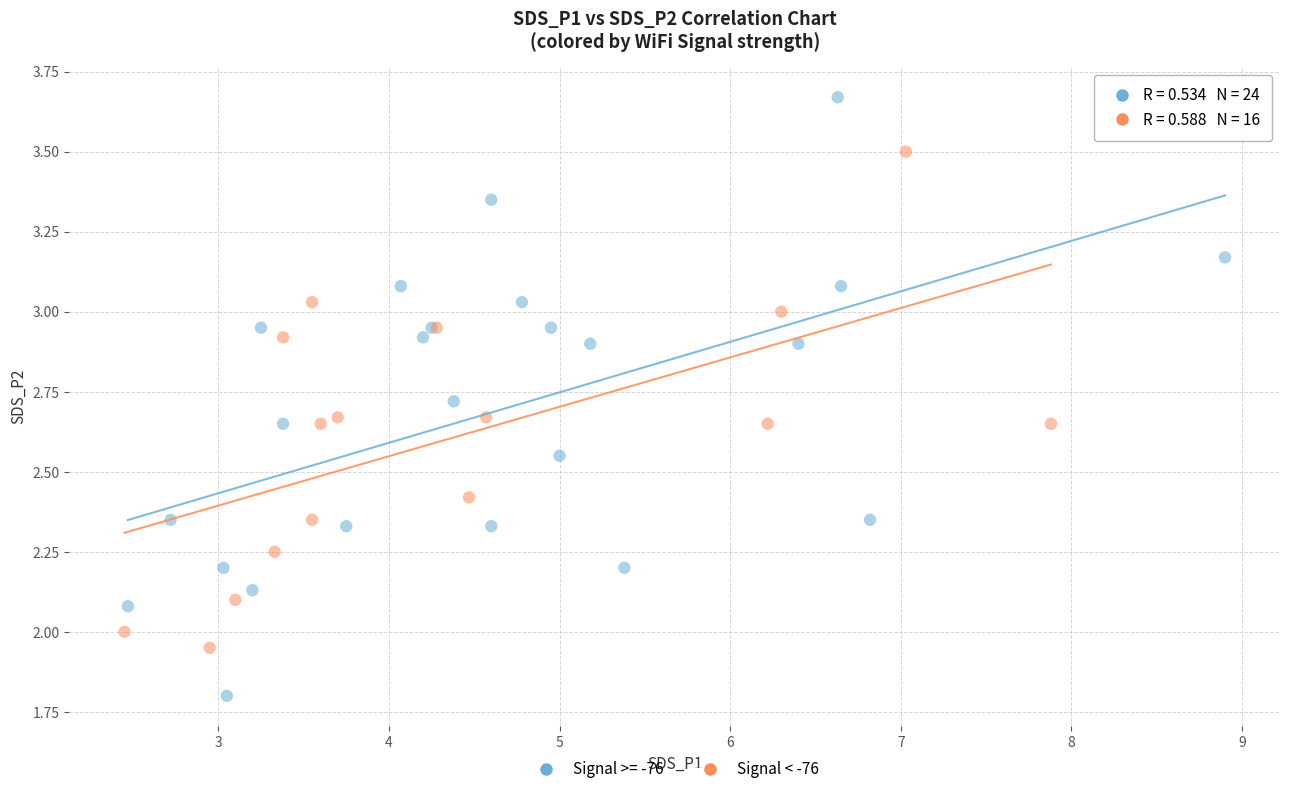

Which series reaches the minimum Y coordinate?

Signal >= -76